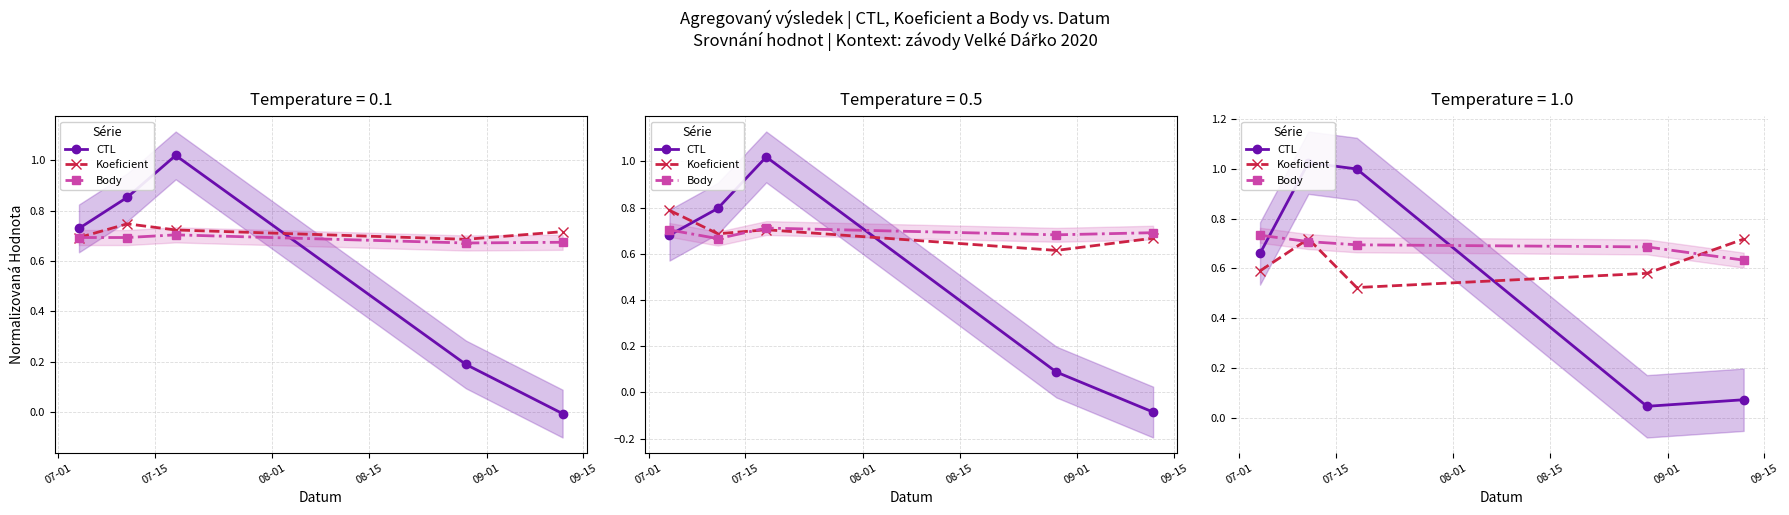

List the series in order of their overall mean, highest first.

Body, Koeficient, CTL